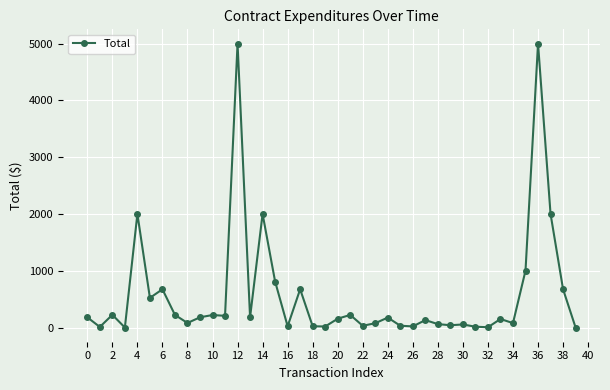

True or false: there are more than 0 points higher than both neighbors.

True